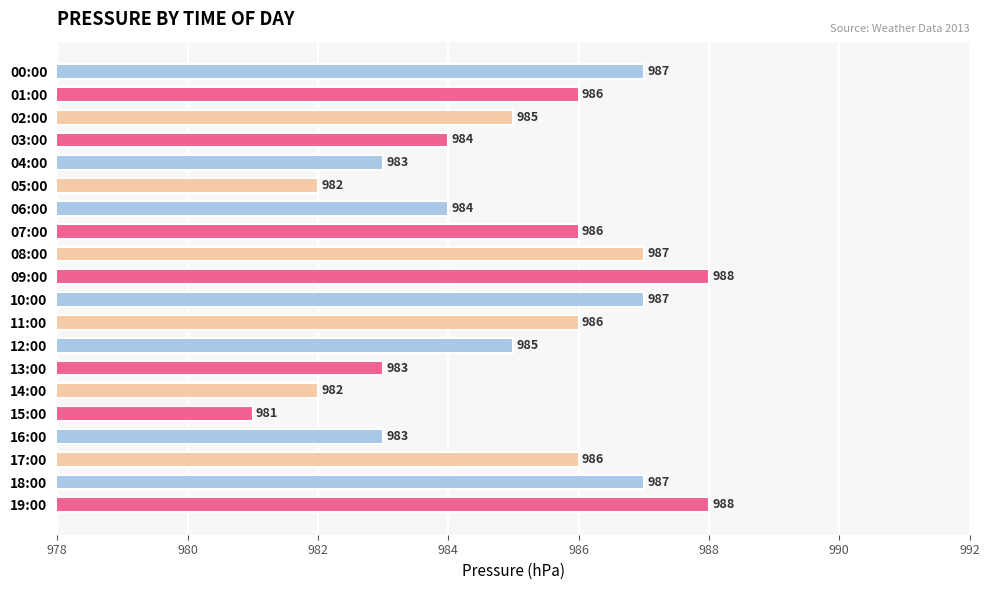

What is the value of the 10th bar from the top?

988